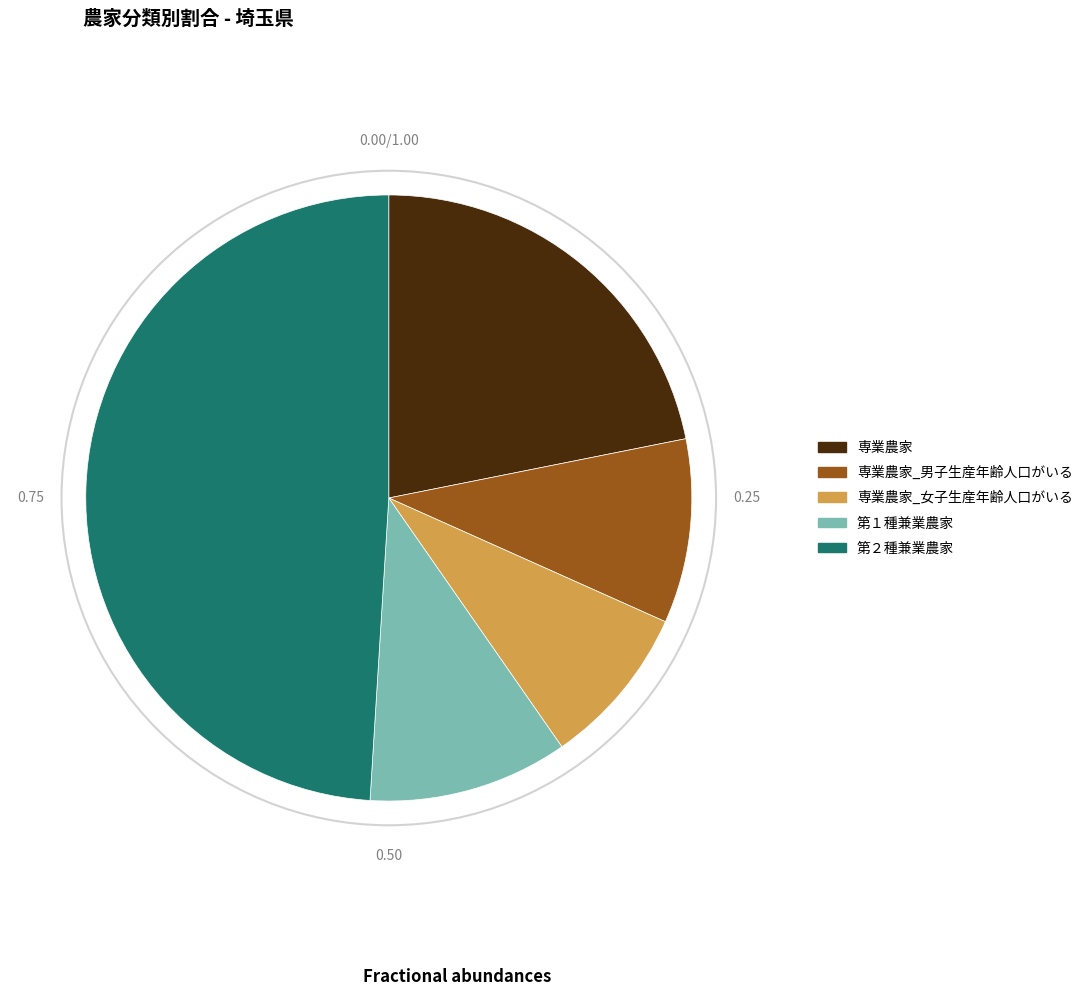

How many slices are in this pie chart?

5